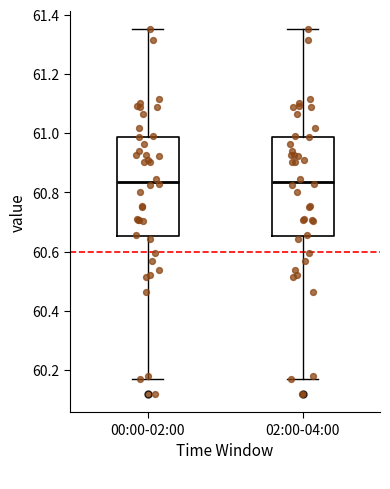

Reading left to right, transcribe this box plot: for each box, give where its median line is, the range the box spans, and where its two whiskers end, as read against the y-axis. The values are not printed on the chart, so give them approximately, as read against the axis.

00:00-02:00: median 60.84, box 60.66 to 60.98, whiskers 60.16 to 61.36
02:00-04:00: median 60.84, box 60.66 to 60.98, whiskers 60.16 to 61.36